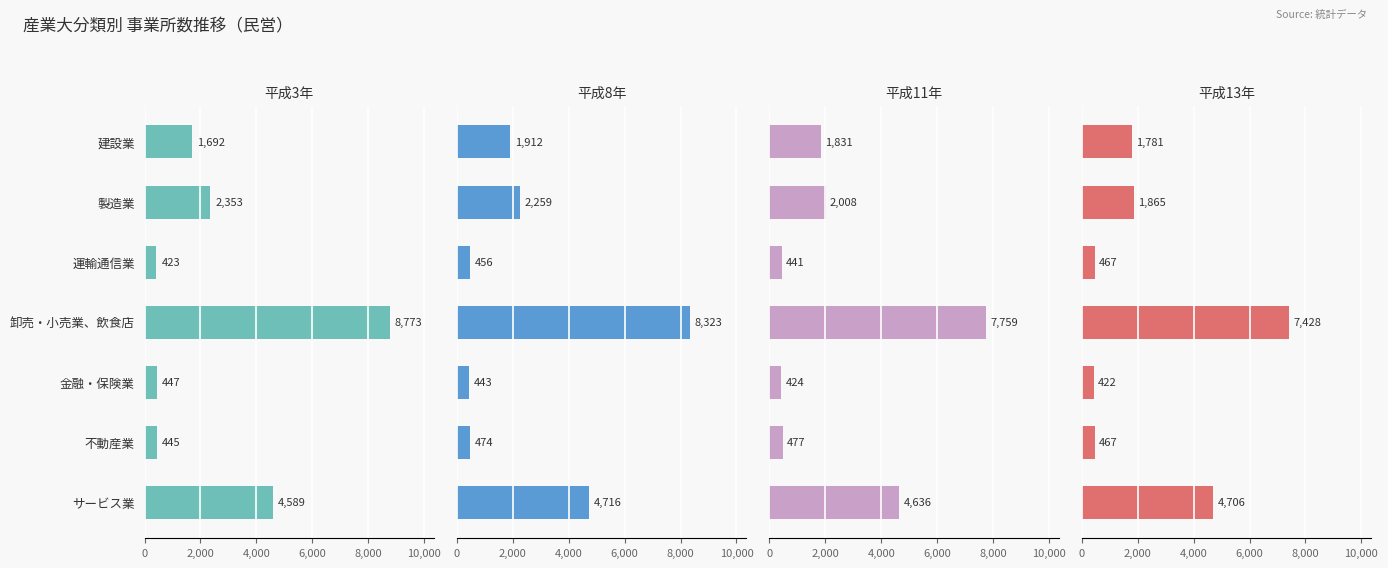

The value of 平成8年 at 製造業 is 582. True or false?

False